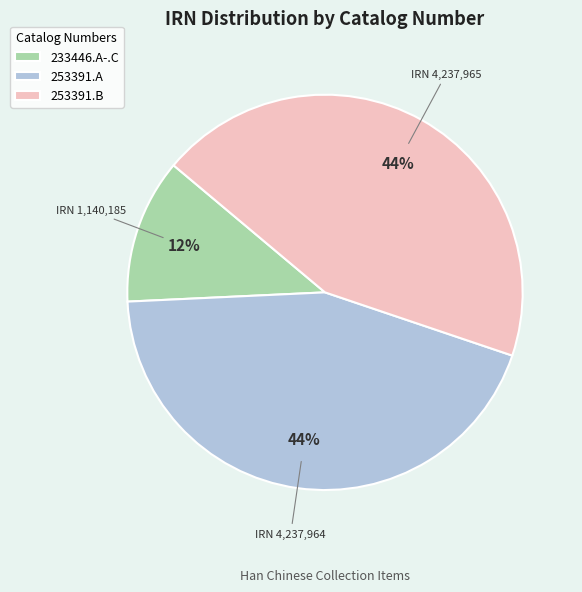

True or false: 253391.A accounts for 44% of the total.

True